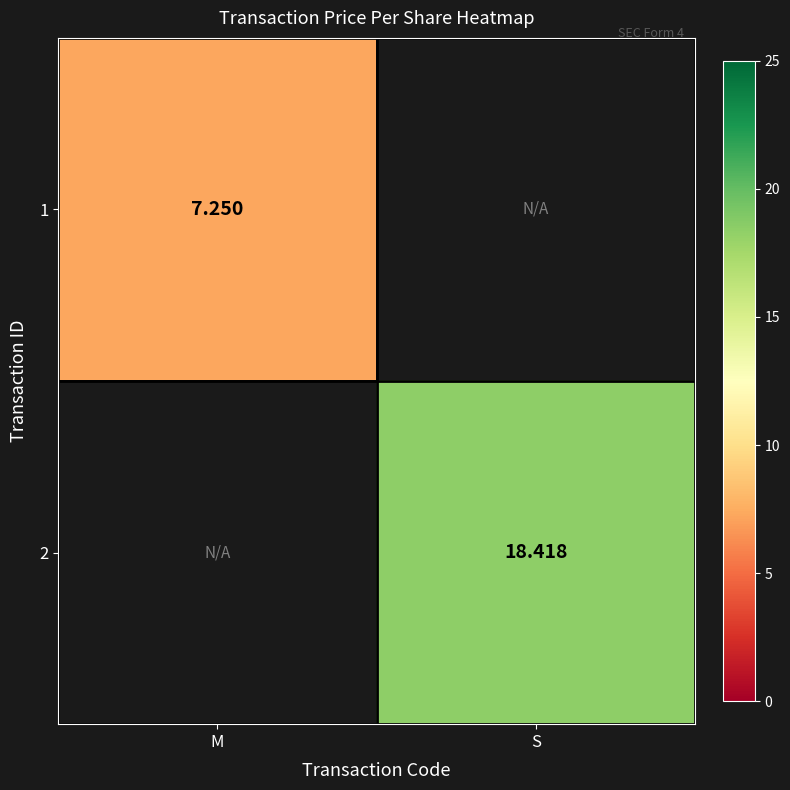

What is the minimum value shown in the chart?

7.2